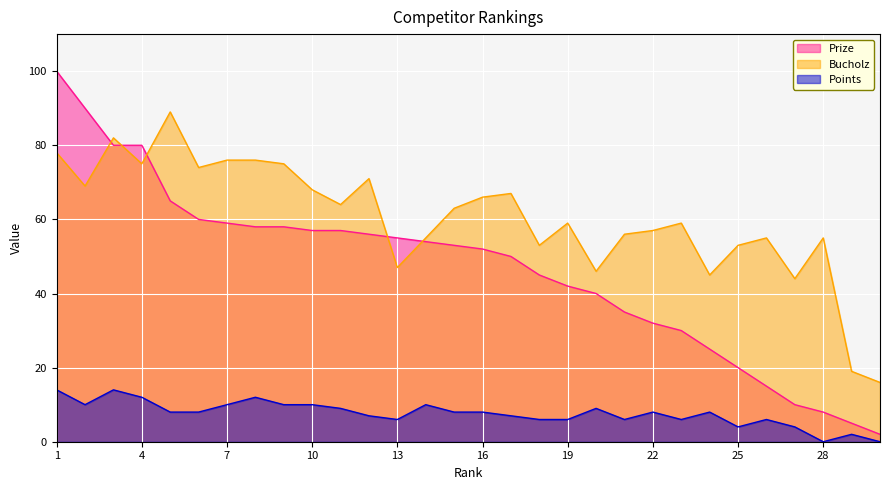

Which category has the lowest value in the Bucholz series?

30